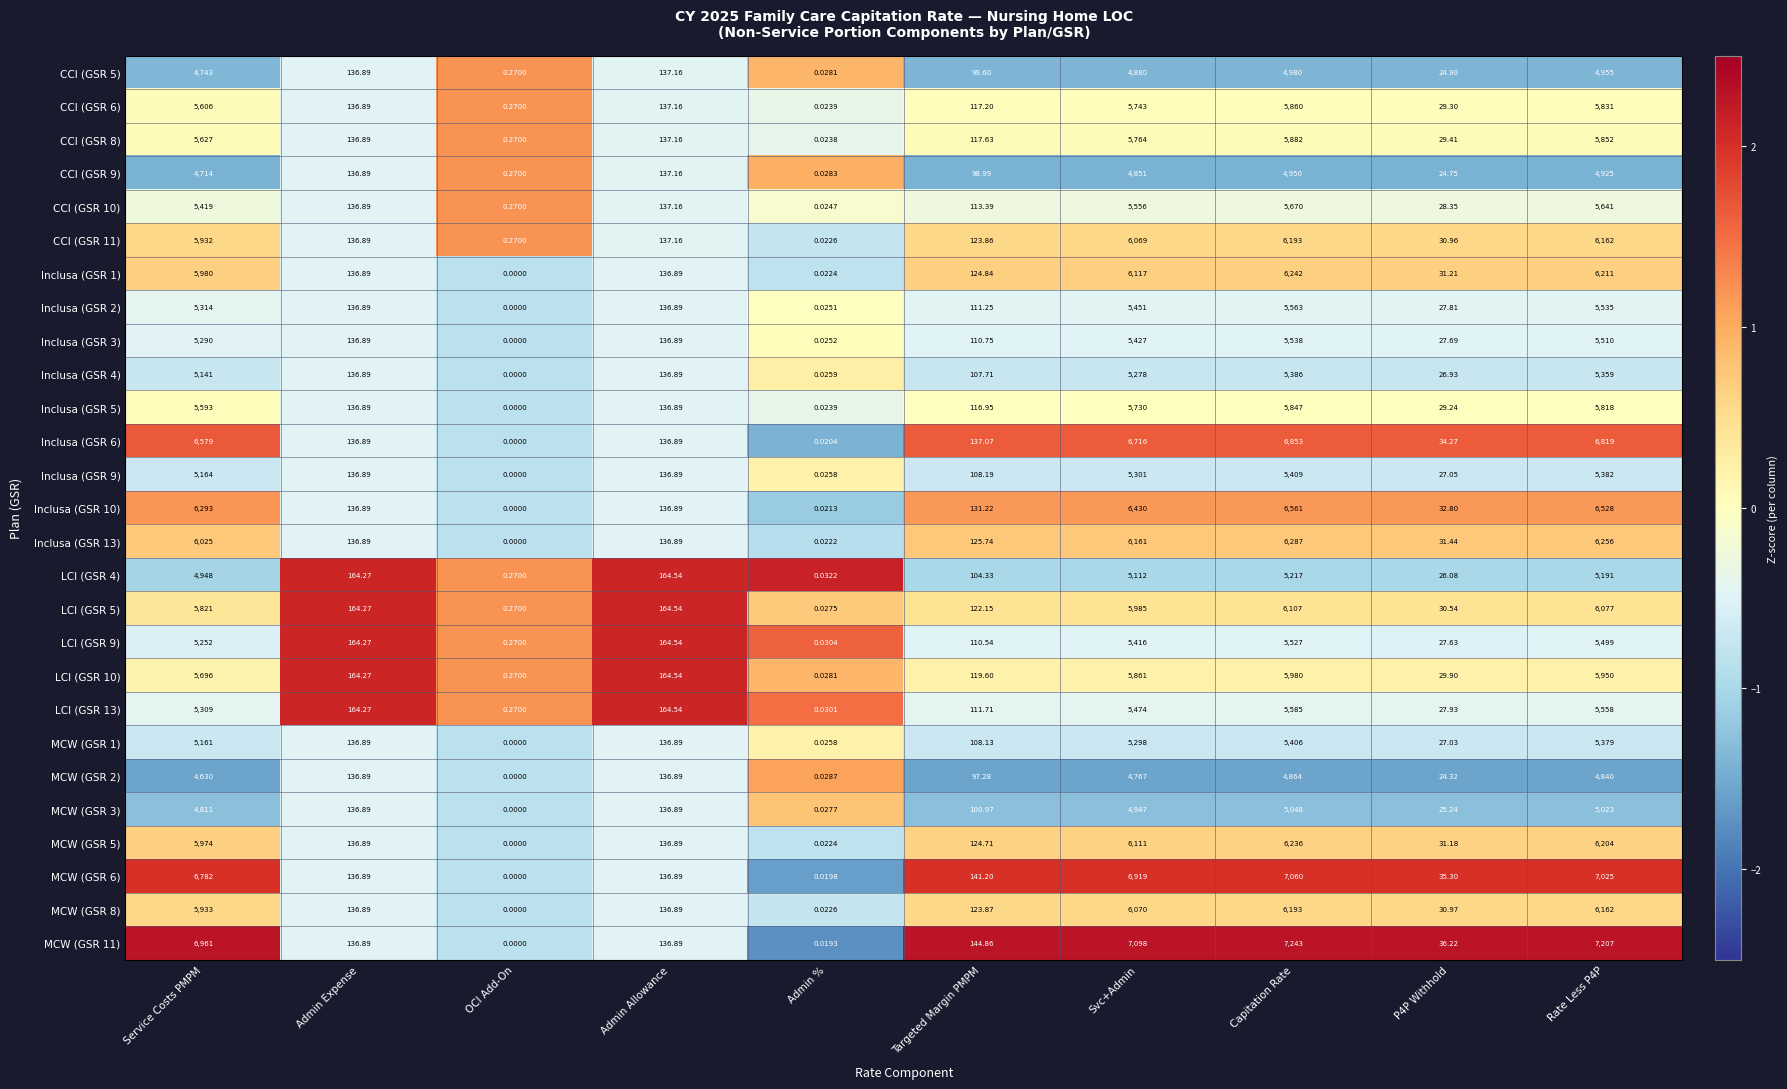

Count the number of data series in this chart.

27